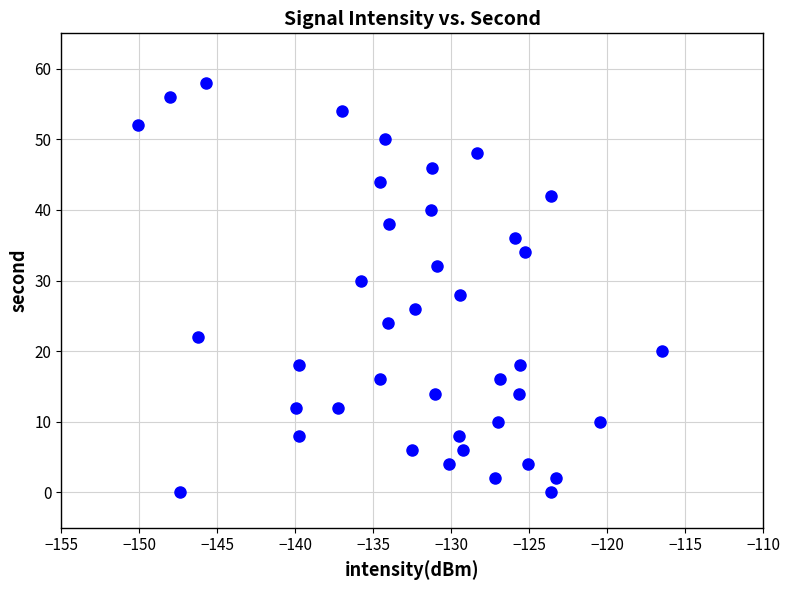

What is the range of Y values (max minus min)?

58